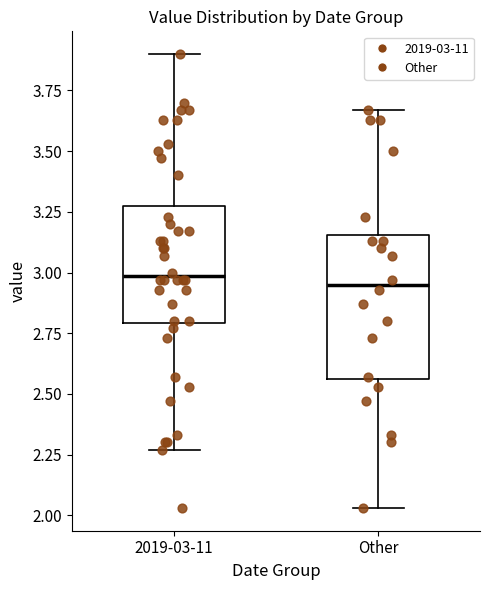

Reading left to right, read every box against the y-axis: the position of its median line, the range the box covers, and the ends of its whiskers. The values are not printed on the chart, so give them approximately, as read against the axis.

2019-03-11: median 3.00, box 2.80 to 3.25, whiskers 2.25 to 3.90
Other: median 2.95, box 2.55 to 3.15, whiskers 2.05 to 3.65